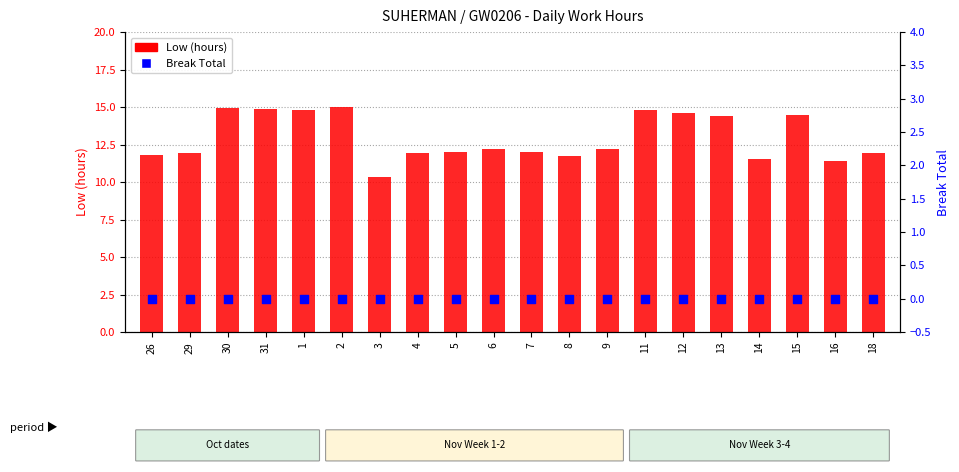

Which series has the largest total across all categories?

Low (hours)